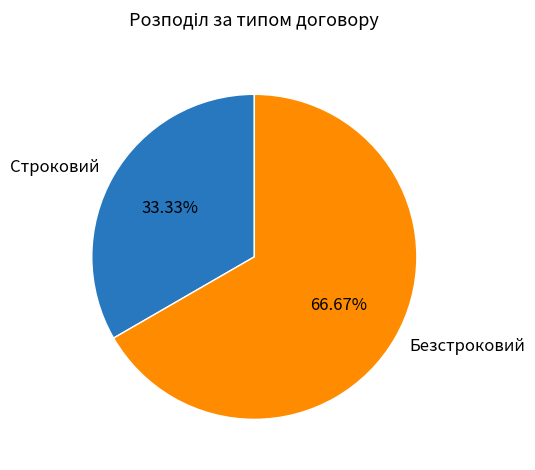

What is the majority slice?

Безстроковий